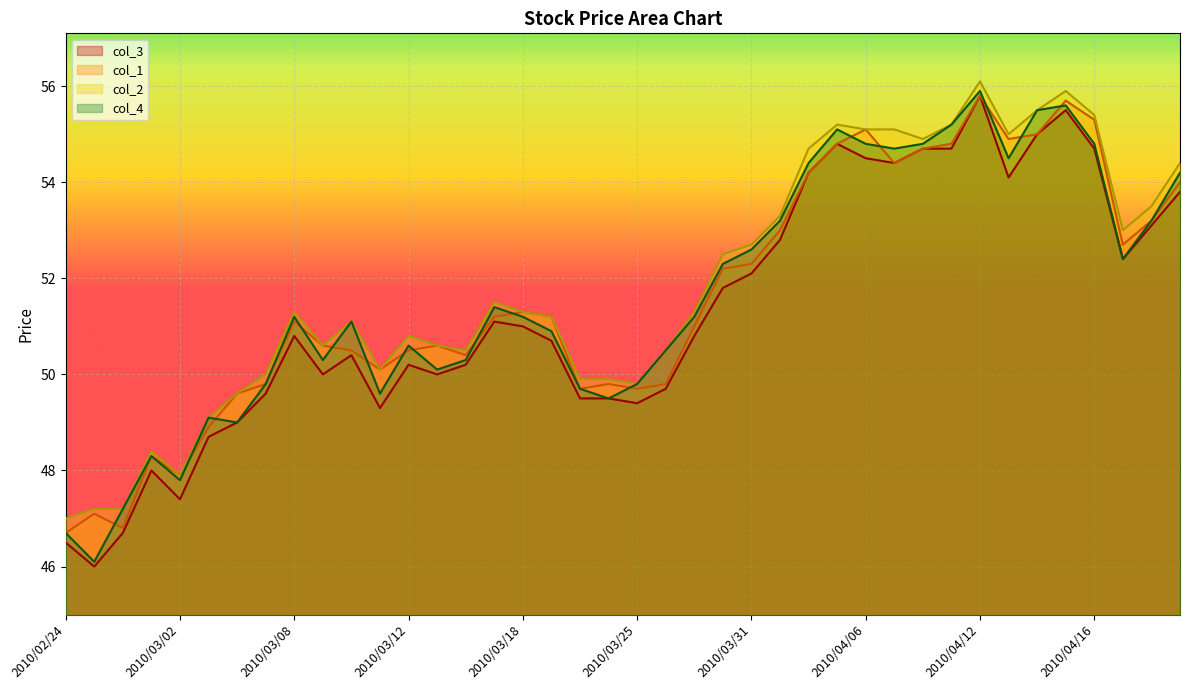

Is it true that col_4 equals 81.2 at 2010/03/08?

False